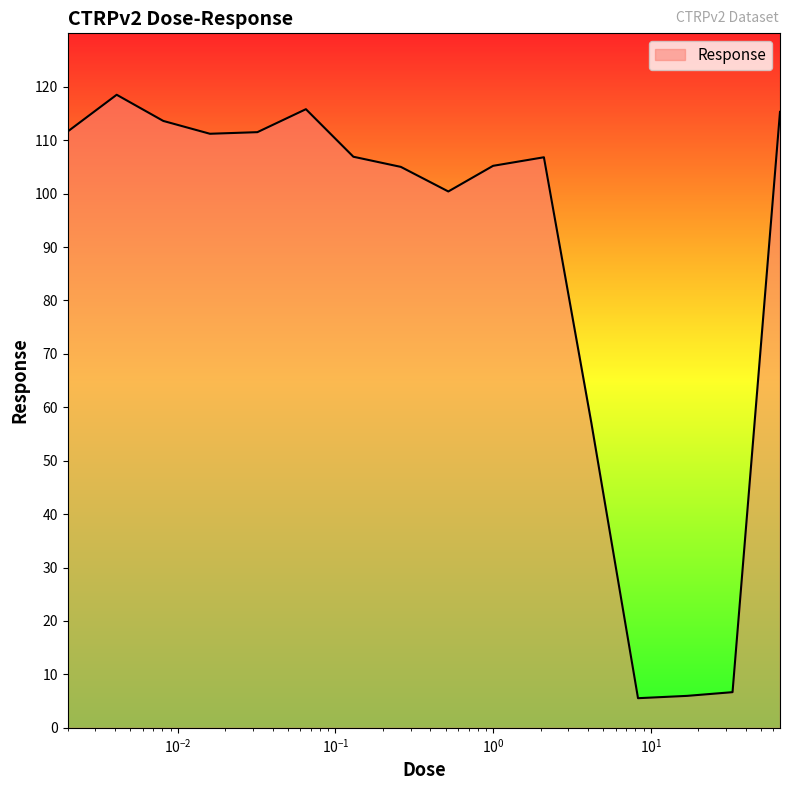

What is the difference between the maximum and minimum values?

113.0